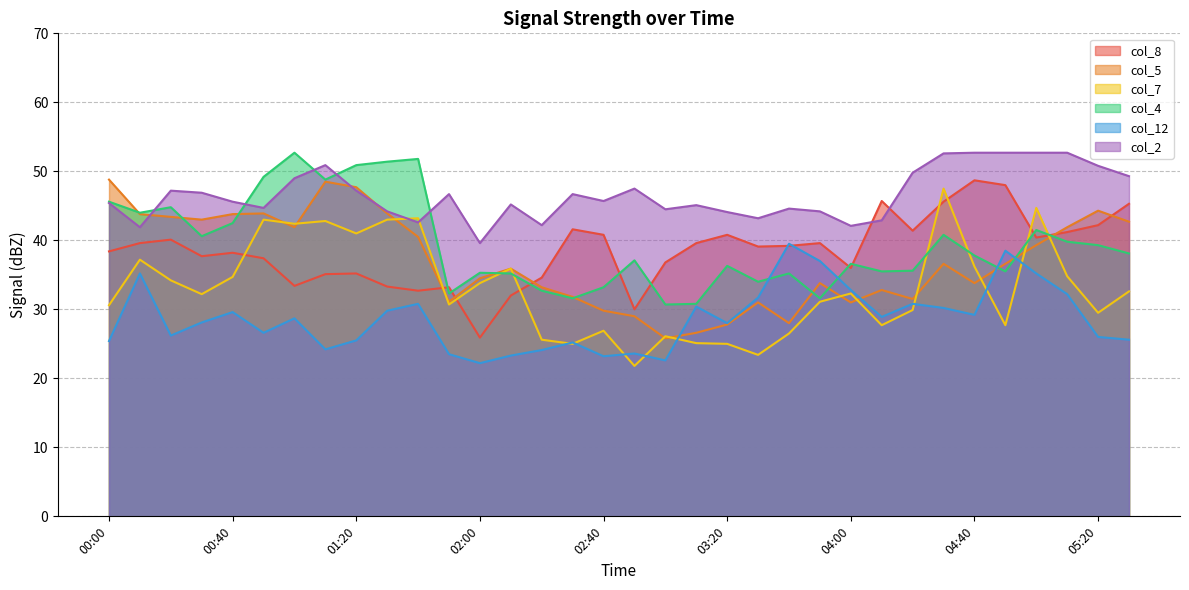

What is the difference between the highest and lowest values at 03:20?

19.1